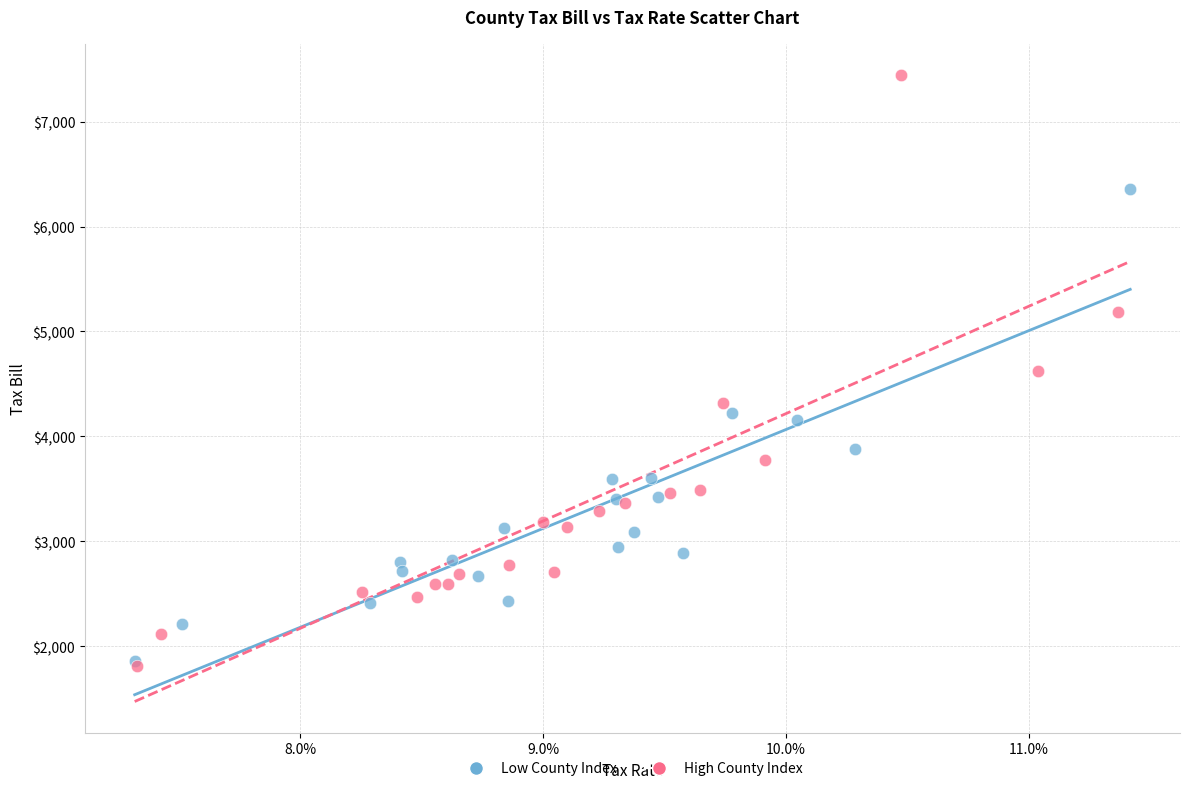

Which series reaches the maximum Y coordinate?

High County Index